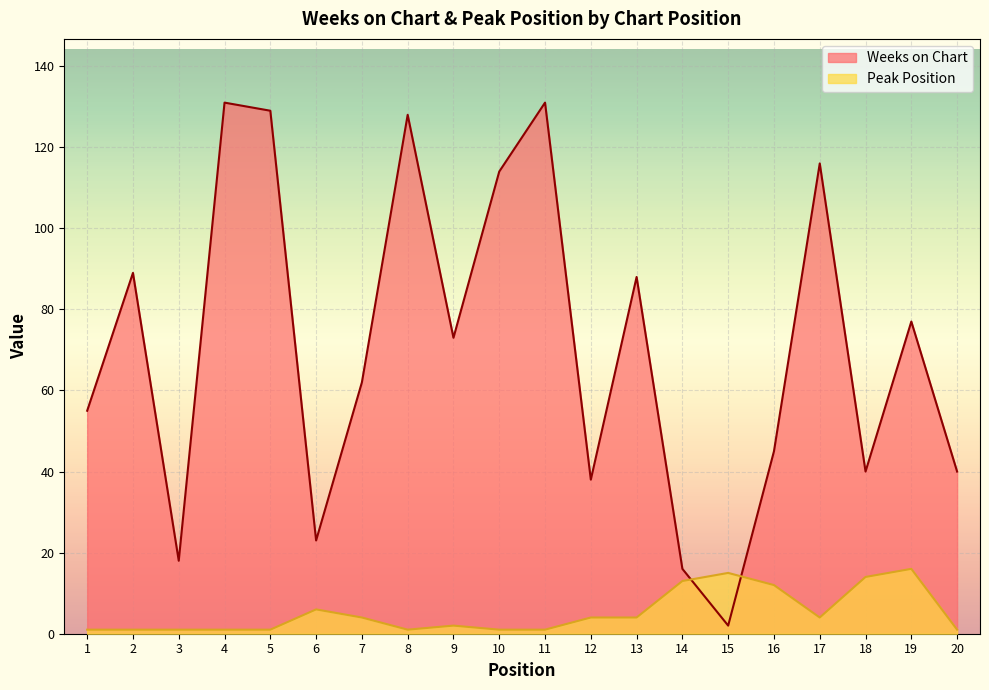

Is it true that Peak Position equals 2 at 5?

False